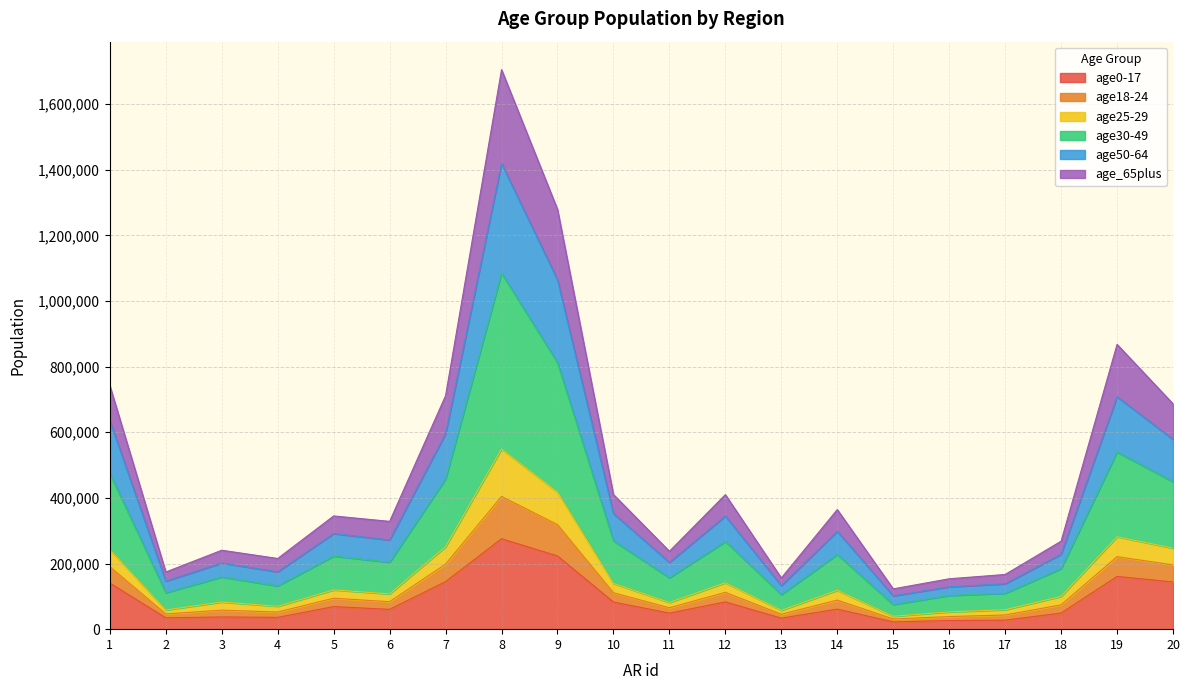

At which category is the sum across all series the highest?

8